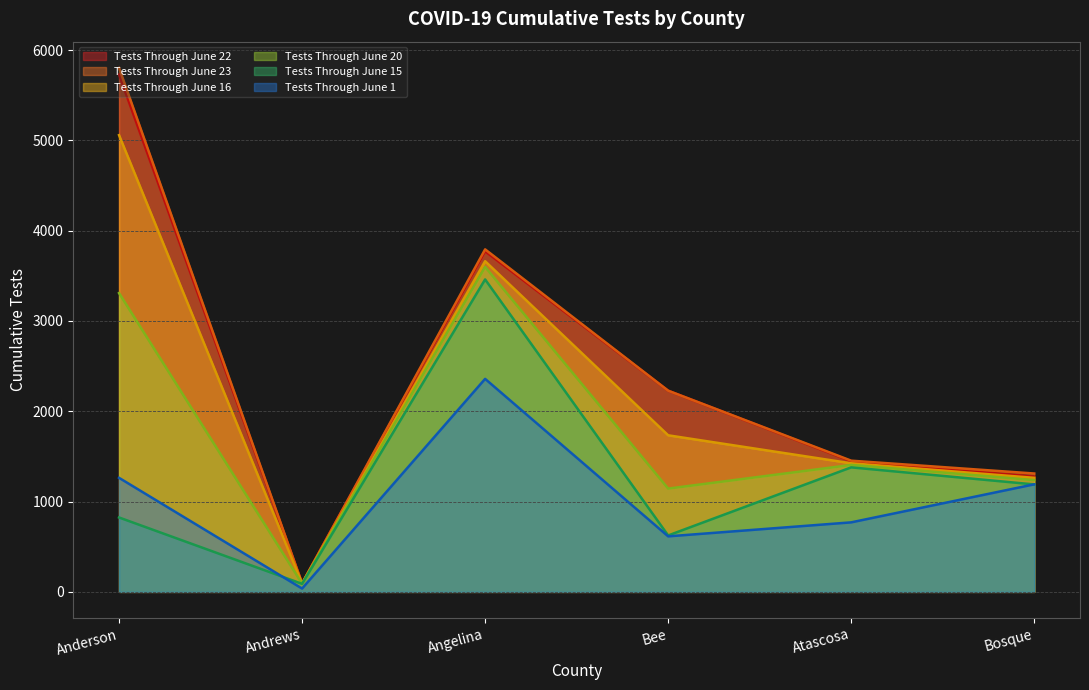

What is the sum of the Tests Through June 20 values at Anderson and Andrews?

3400